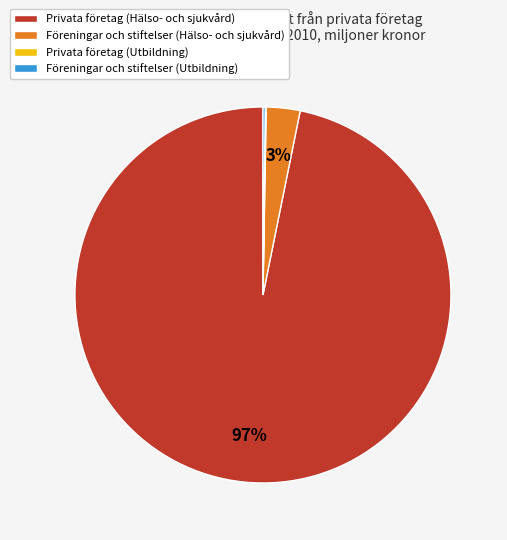

Does Privata företag (Hälso- och sjukvård) account for over 50% of the chart?

Yes